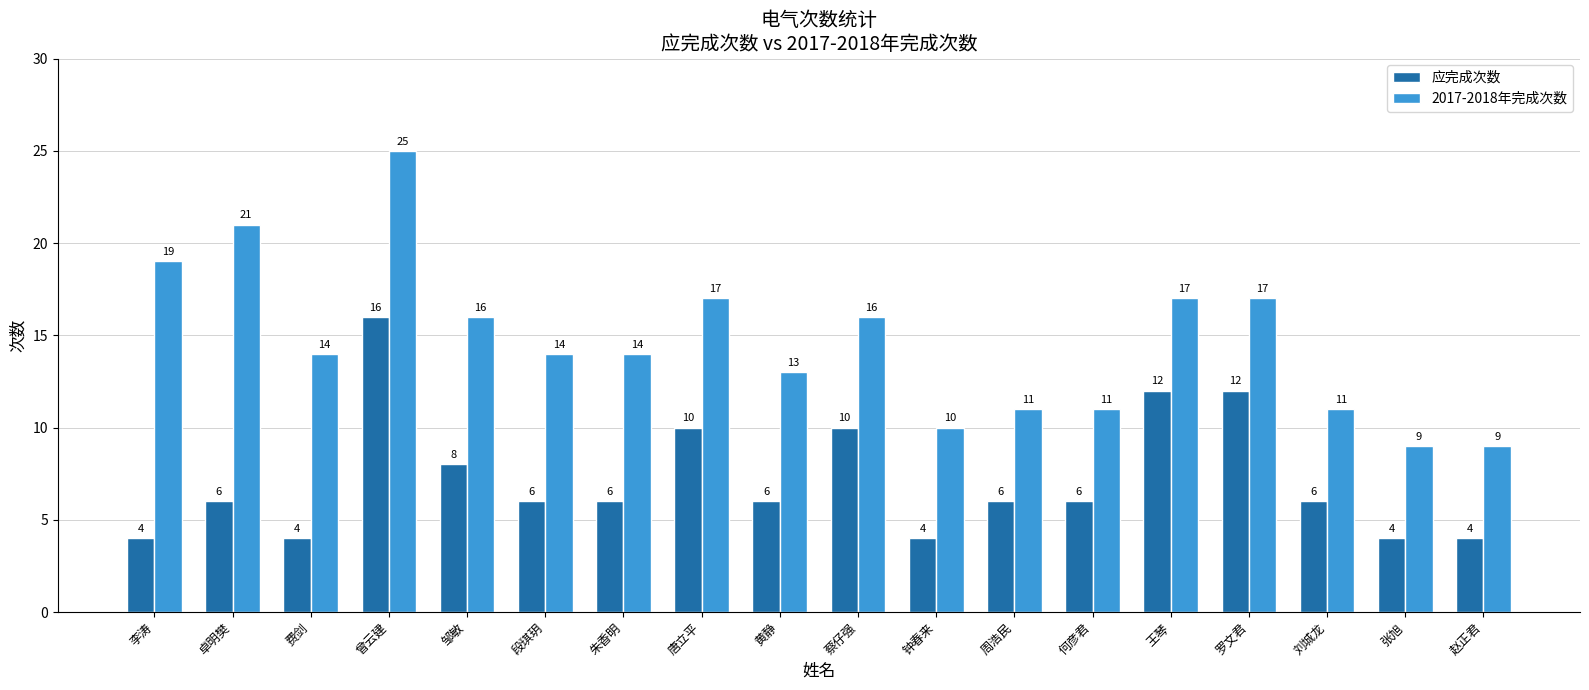

Reading left to right, list all the values displayed in this chart.

应完成次数: 4	6	4	16	8	6	6	10	6	10	4	6	6	12	12	6	4	4
2017-2018年完成次数: 19	21	14	25	16	14	14	17	13	16	10	11	11	17	17	11	9	9